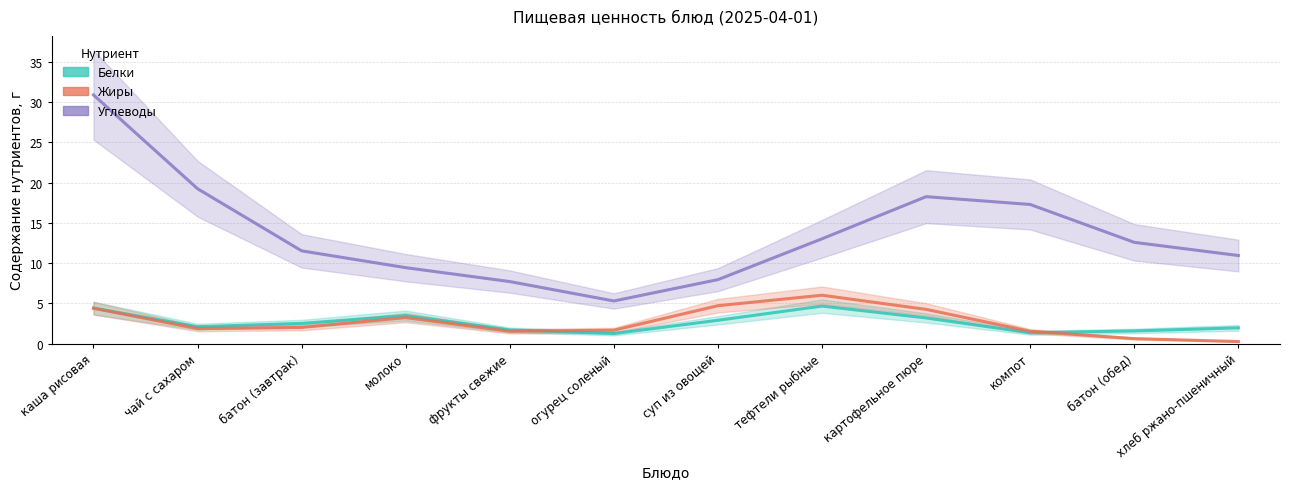

What is the difference between the maximum and minimum values in the Углеводы series?

25.6